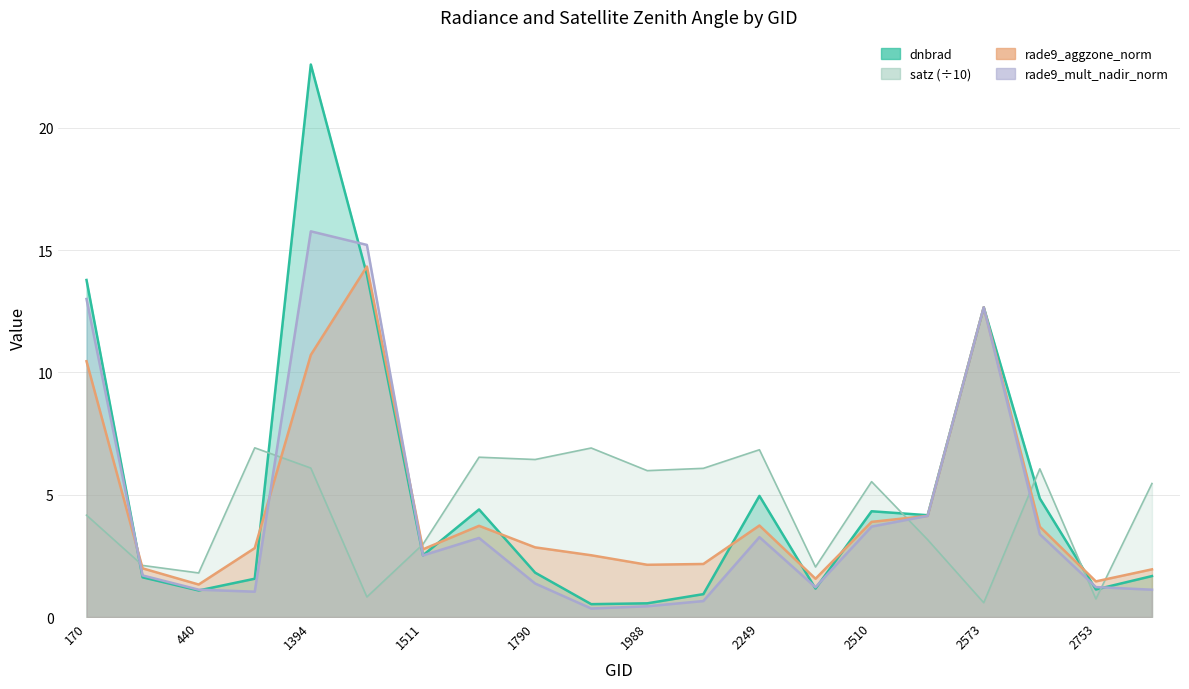

Is it true that dnbrad equals 2.5 at 1511?

True